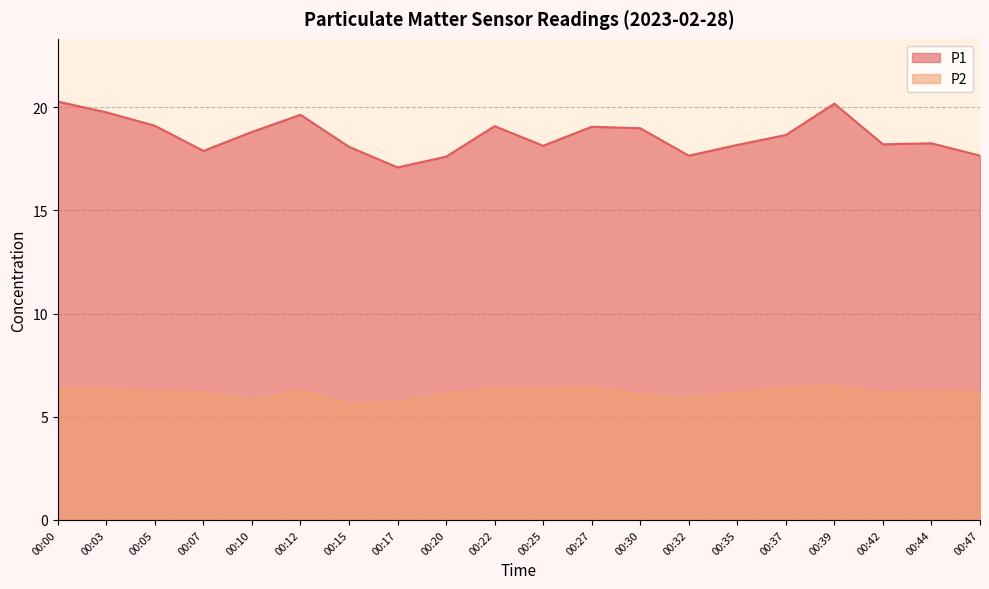

At how many categories does at least one series exceed 6?

20